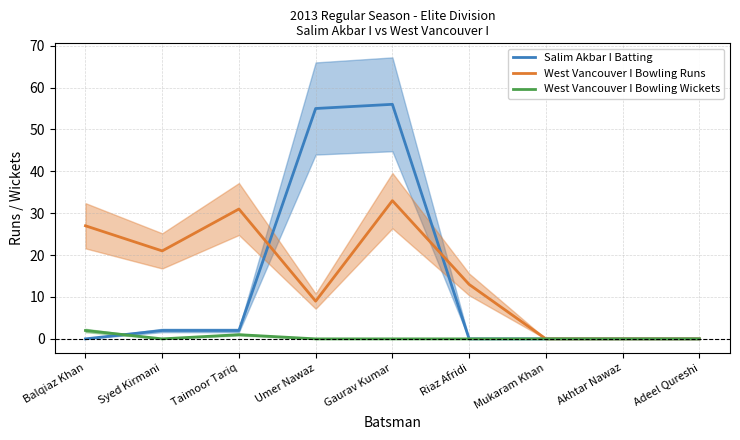

Is it true that West Vancouver I Bowling Runs equals 18 at Adeel Qureshi?

False